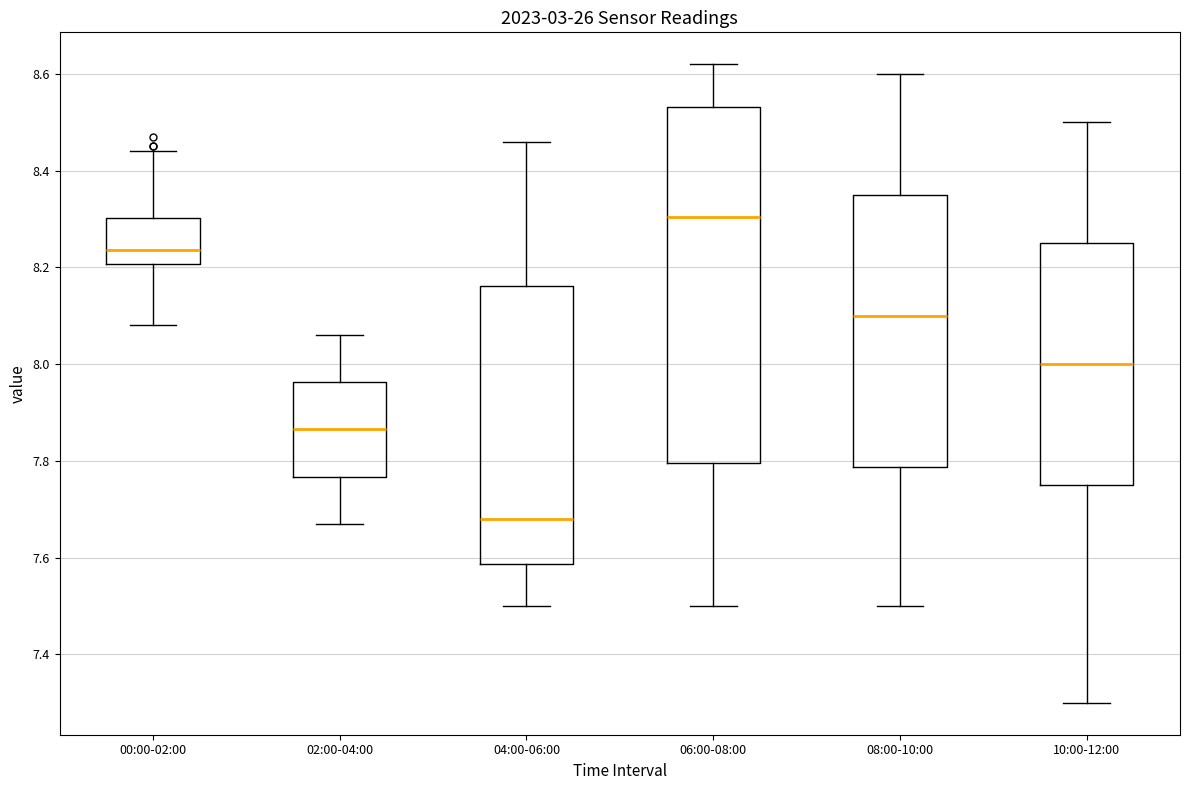

Which box is the tallest, from its lower edge to its upper edge?

06:00-08:00